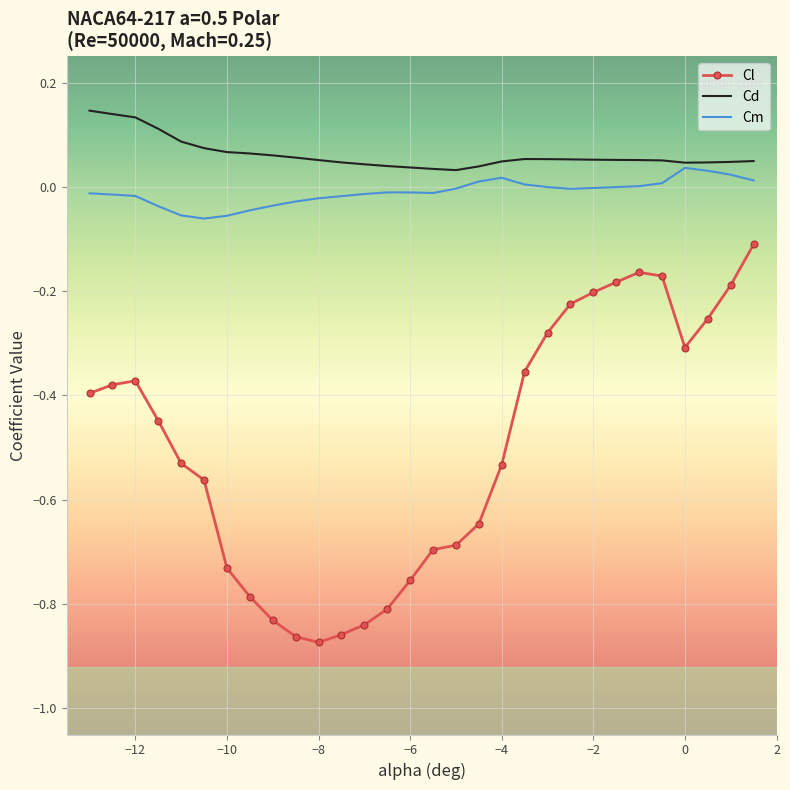

At how many categories does at least one series exceed 0?

30